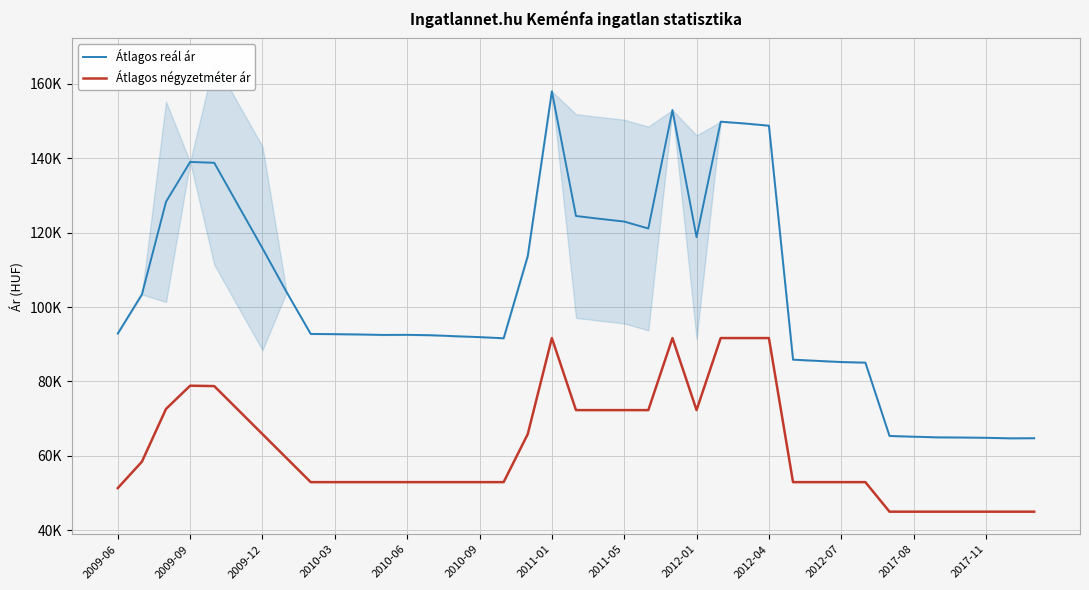

List the series in order of their peak value, highest first.

Átlagos reál ár, Átlagos négyzetméter ár